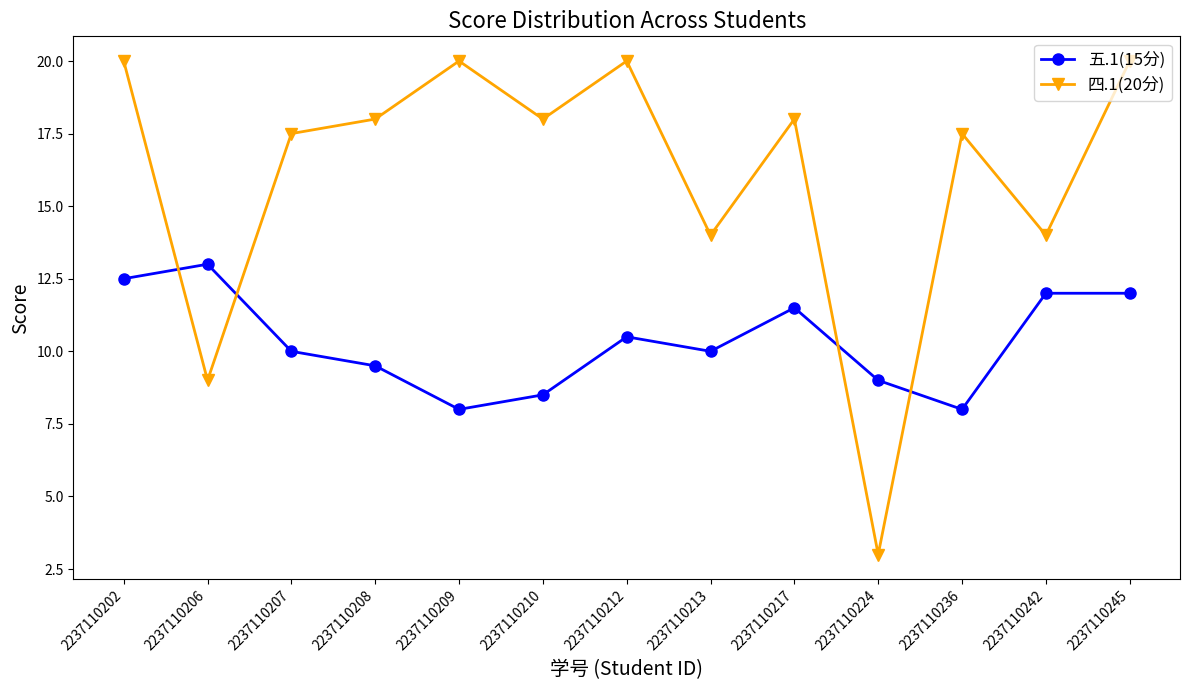

At which category is the sum across all series the highest?

2237110202